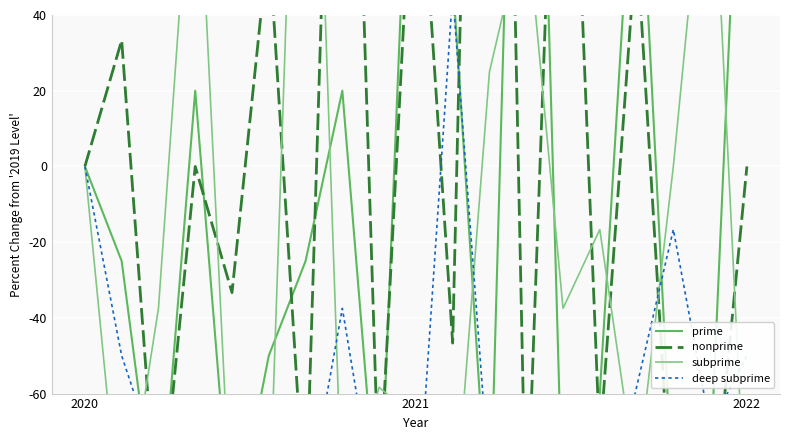

Reading right to left, transcribe all the data shown in this chart.

prime: 140.0	-80.0	-90.0	100.0	-60.0	-95.0	250.0	-100.0	50.0	140.0	-98.8	20.0	-25.0	-50.0	-99.5	20.0	-99.5	-25.0	0.0
nonprime: 0.0	-100.0	-99.3	60.0	-73.3	166.7	-99.3	366.7	-46.7	100.0	-86.7	220.0	-93.3	60.0	-33.3	0.0	-98.4	33.3	0.0
subprime: -100.0	100.0	0.0	-83.3	-16.7	-37.5	66.7	25.0	-99.6	-66.7	-58.3	-91.7	191.7	-95.8	-99.0	100.0	-37.5	-99.6	0.0
deep subprime: -50.0	-68.8	-16.7	-58.3	-99.8	-100.0	-68.8	-83.3	45.8	-97.9	-95.8	-37.5	-91.7	-99.5	-68.8	-99.8	-79.2	-50.0	0.0